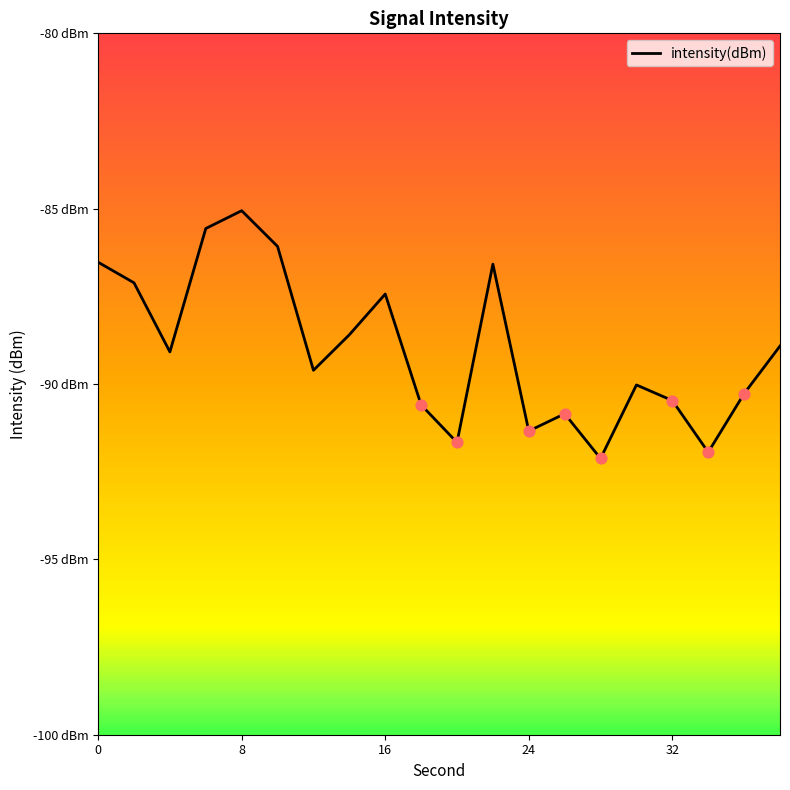

What is the change in value from 2 to 28?

-5.0